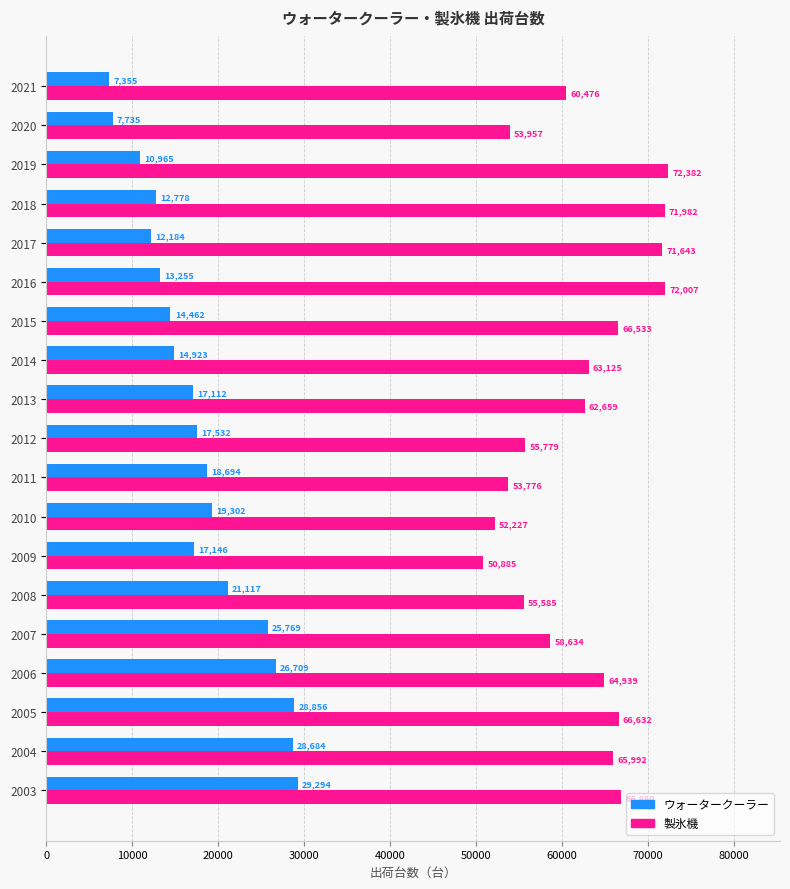

What is the difference between the second highest and minimum values in the ウォータークーラー series?

21501